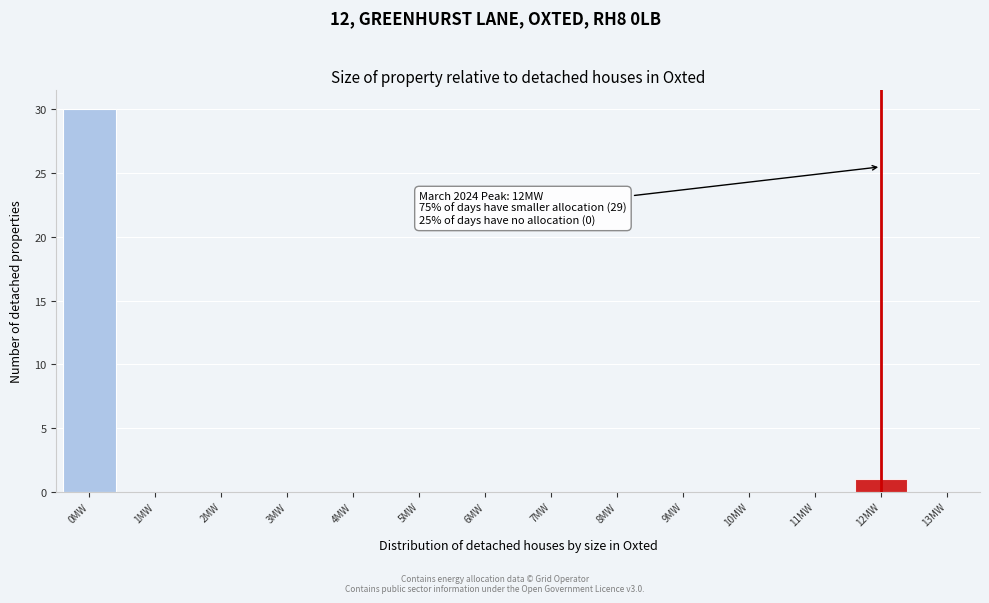

Reading left to right, list all the values displayed in this chart.

0MW=30	1MW=0	2MW=0	3MW=0	4MW=0	5MW=0	6MW=0	7MW=0	8MW=0	9MW=0	10MW=0	11MW=0	12MW=1